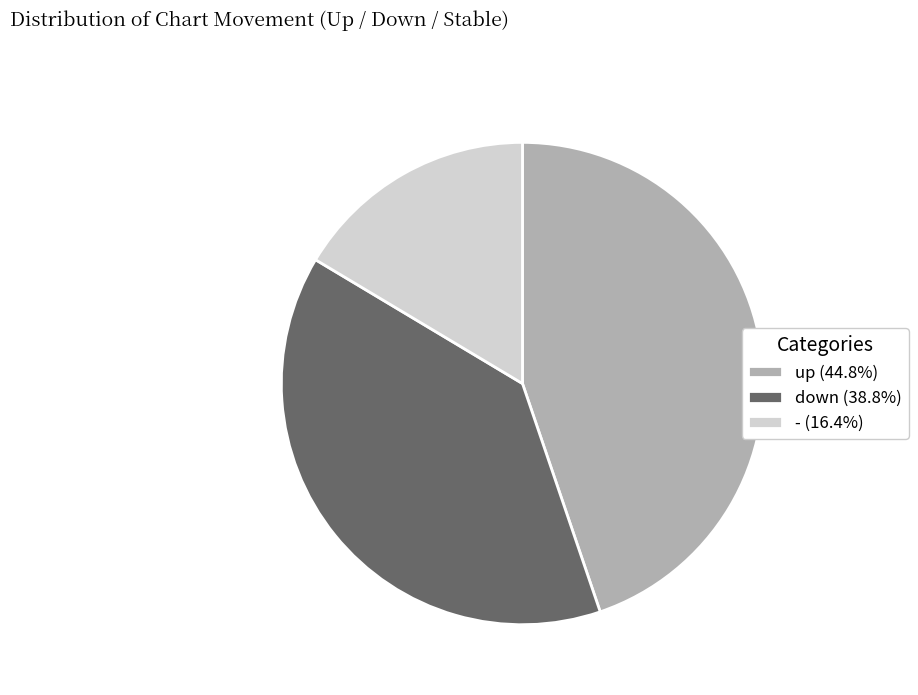

Is - (16.4%) the majority of the pie?

No